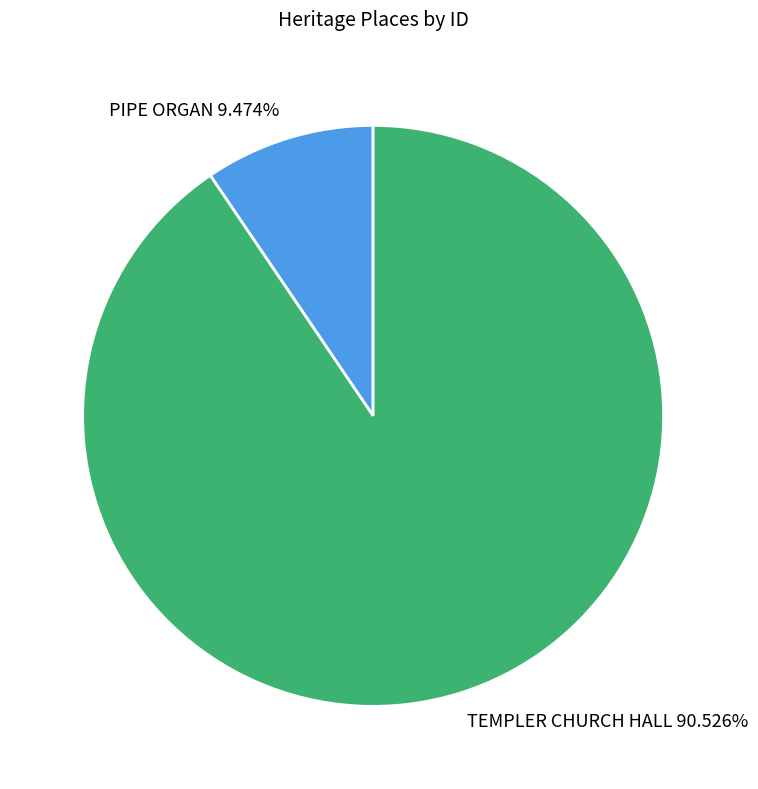

Rank the categories by value from highest to lowest.

TEMPLER CHURCH HALL, PIPE ORGAN